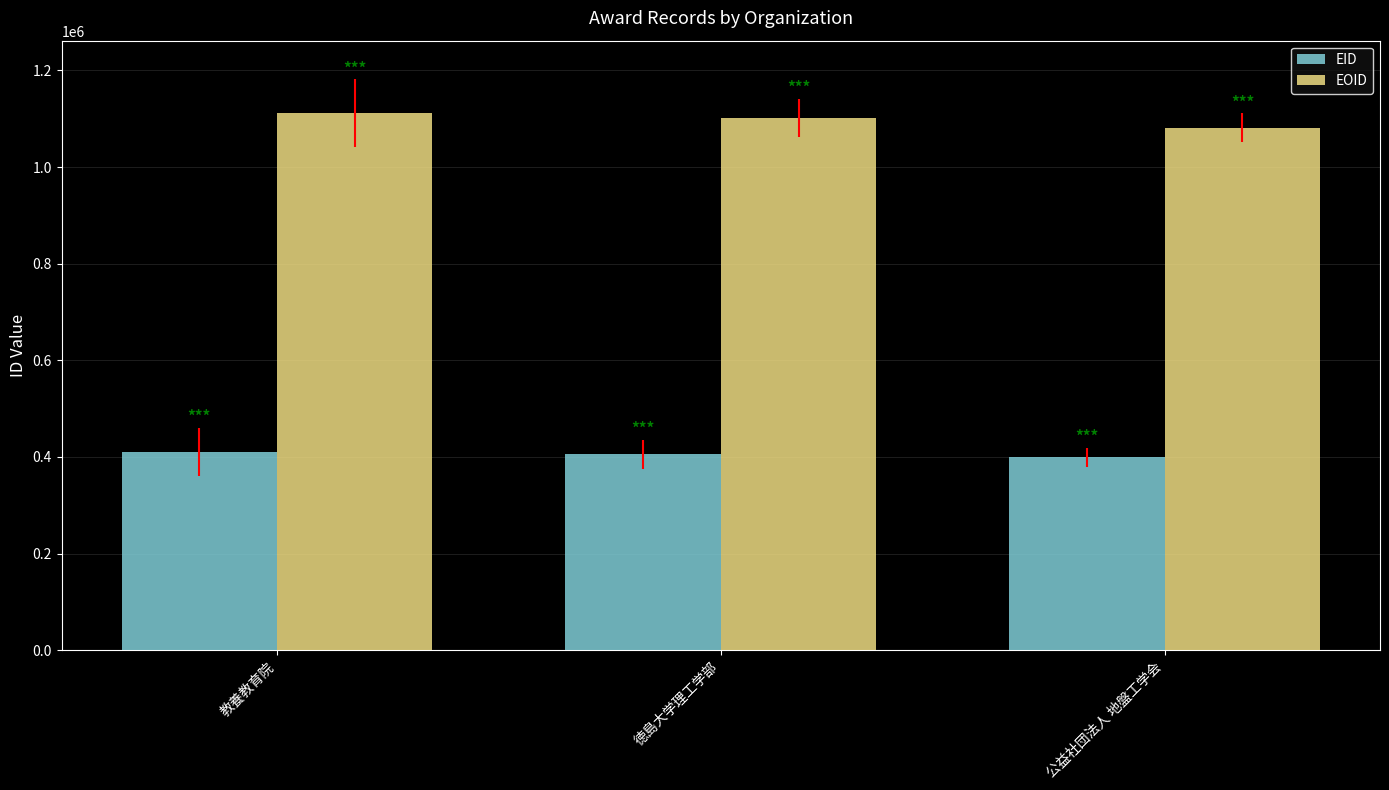

What is the label of the 3rd bar from the left?

公益社団法人 地盤工学会